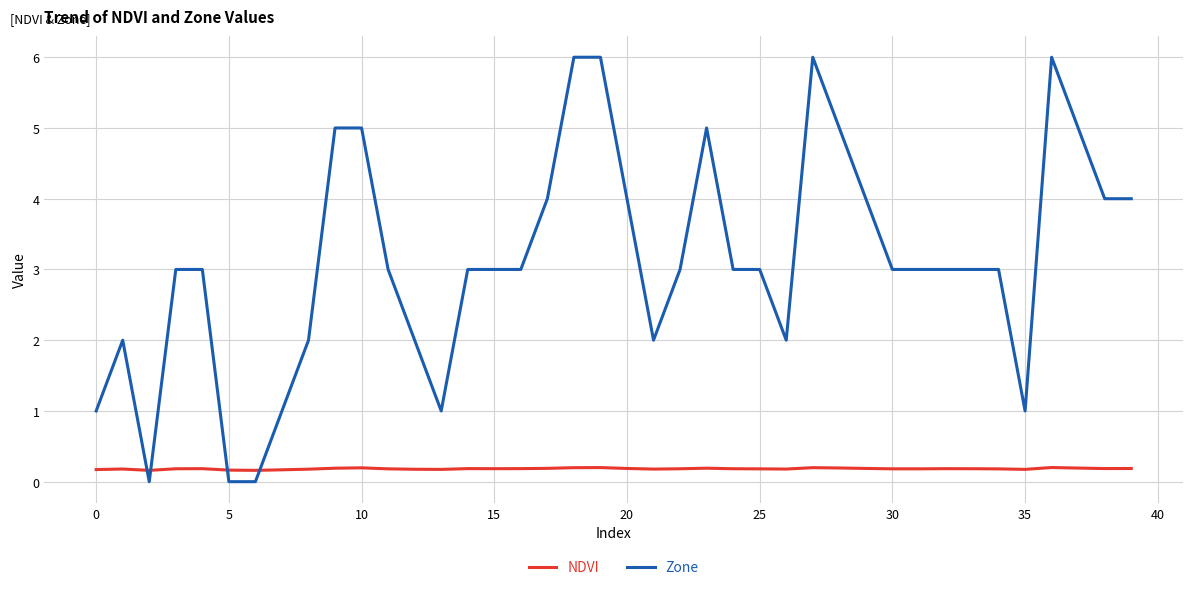

Does the chart display data point markers on the line(s)?

No